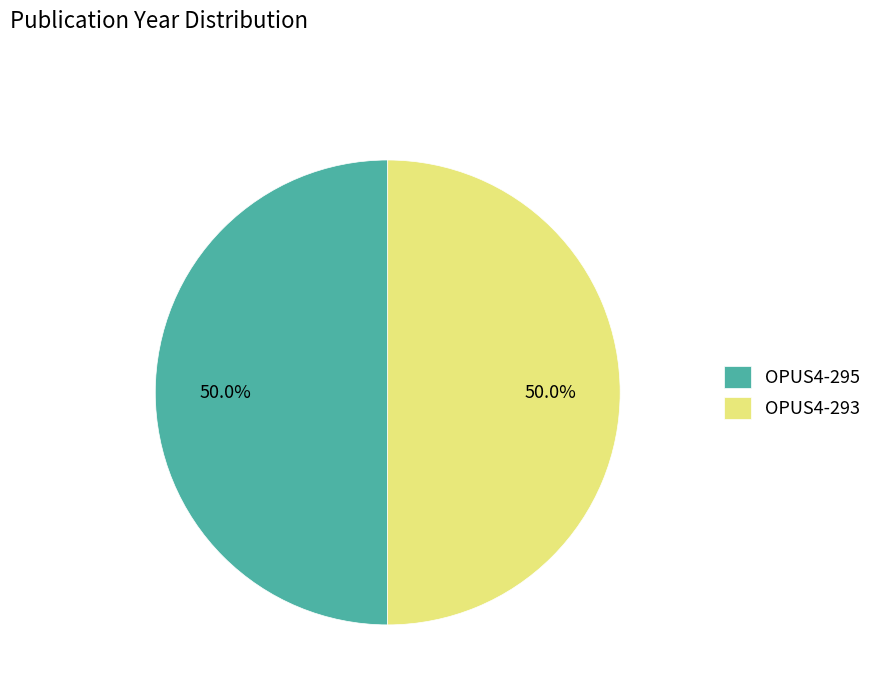

Do OPUS4-293 and OPUS4-295 together represent more than half of the pie?

Yes